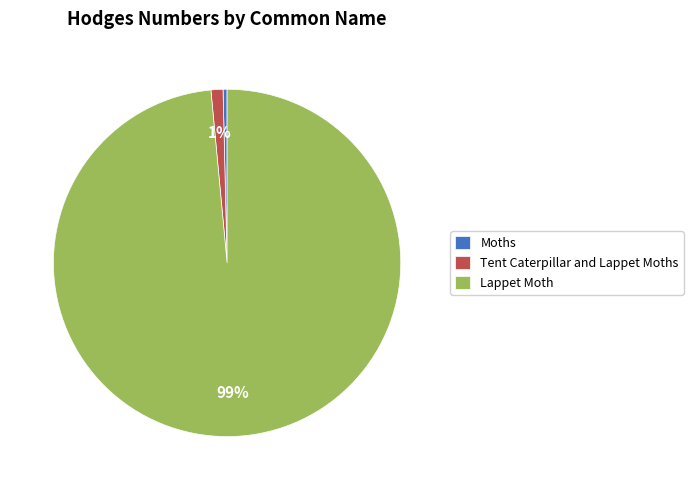

Which has a higher value, Moths or Lappet Moth?

Lappet Moth